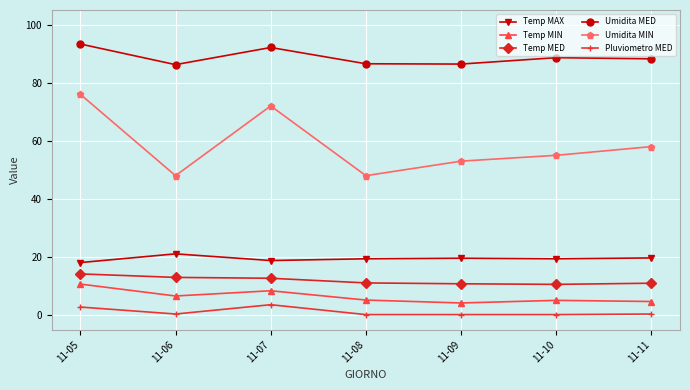

What is the maximum value shown in the chart?

93.3